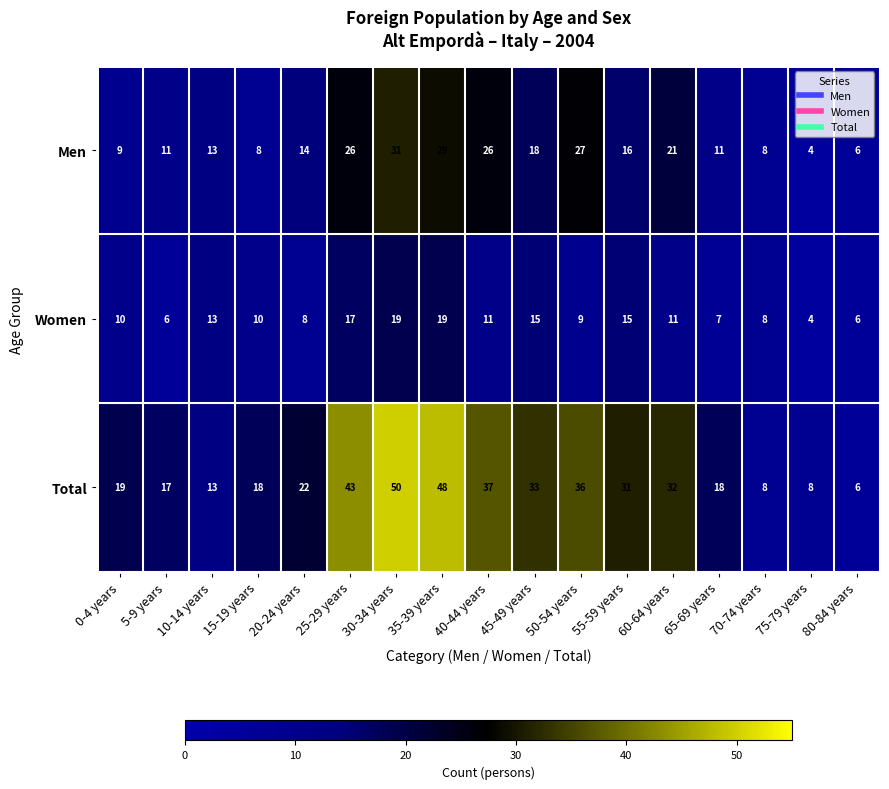

Rank the series by their average value, from highest to lowest.

Total, Men, Women